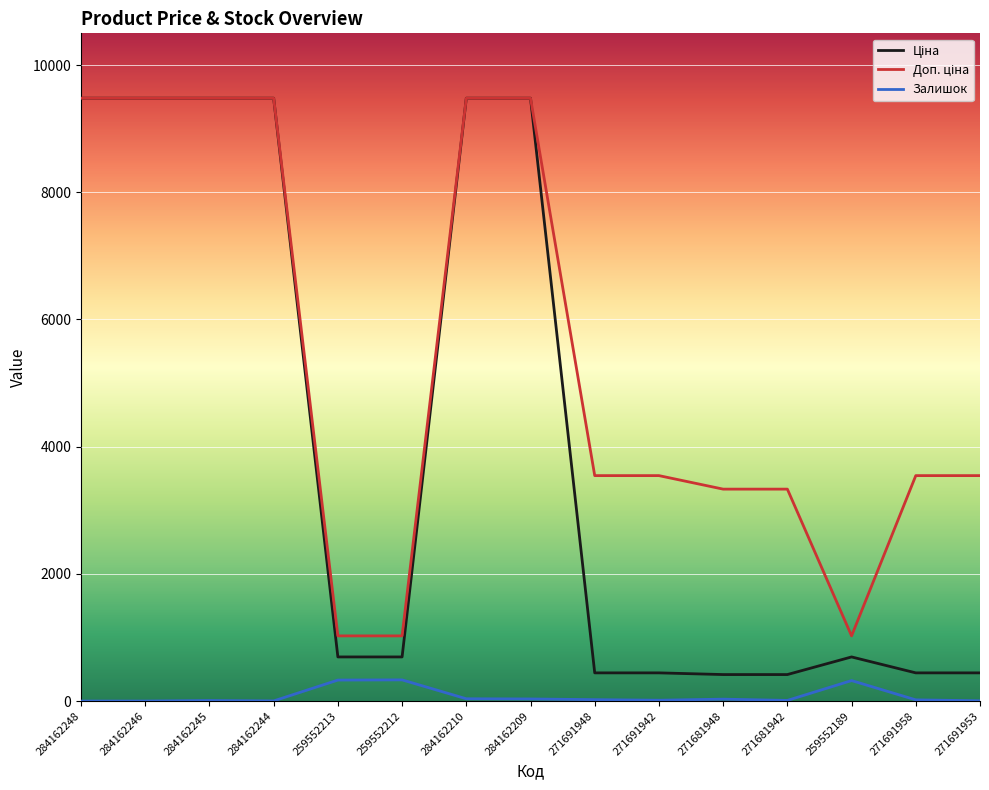

Does the chart display data point markers on the line(s)?

No